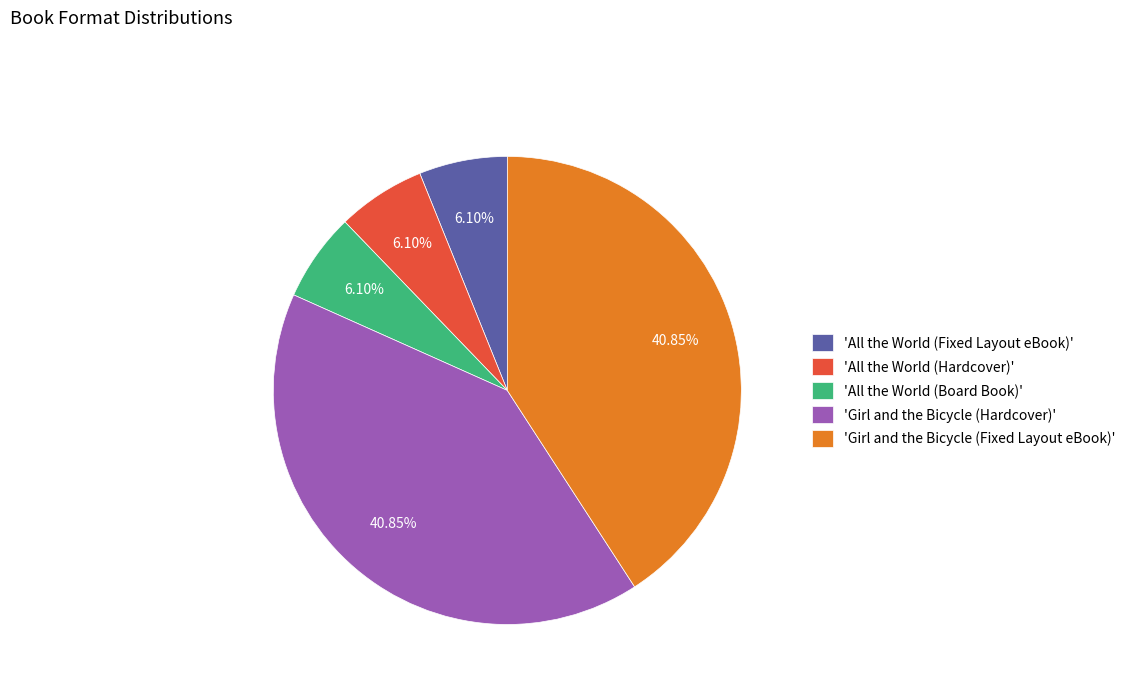

Is there any slice that represents more than half of the pie?

No